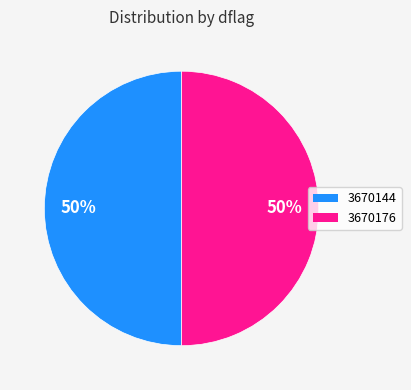

To the nearest percent, what portion does 3670176 represent?

50%